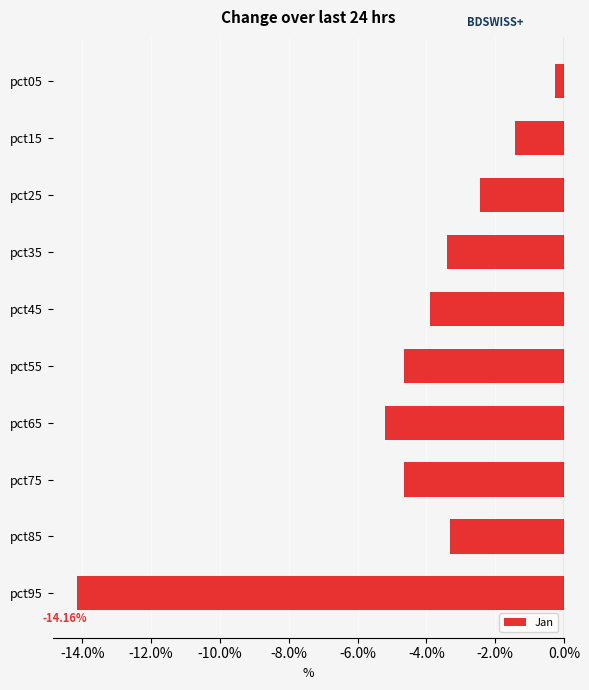

Which category has the highest value across all series?

pct05